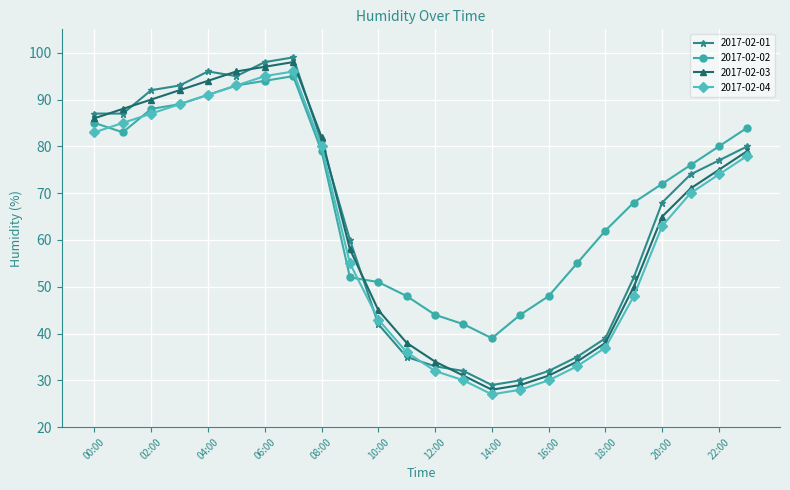

True or false: 2017-02-01 and 2017-02-03 cross at least once.

True